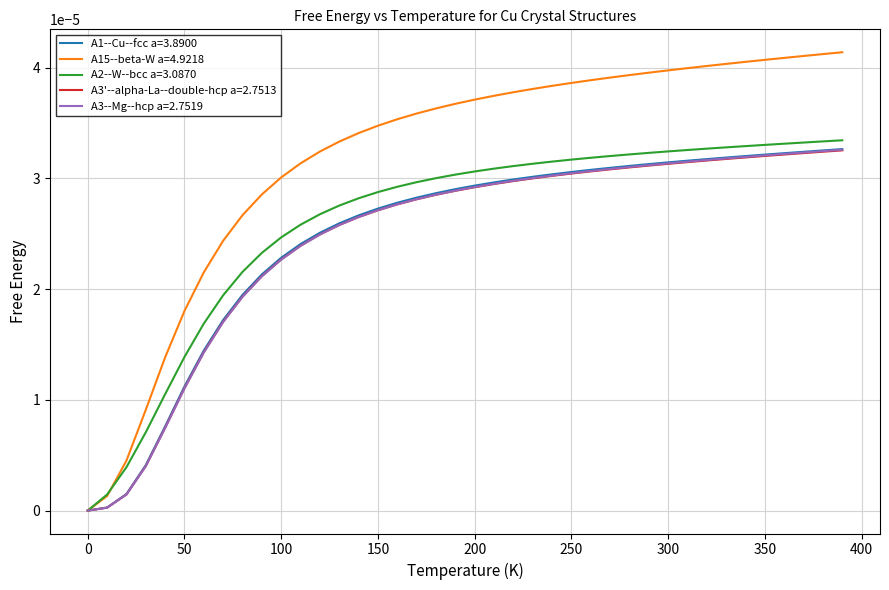

Which series has the largest total across all categories?

A15--beta-W a=4.9218